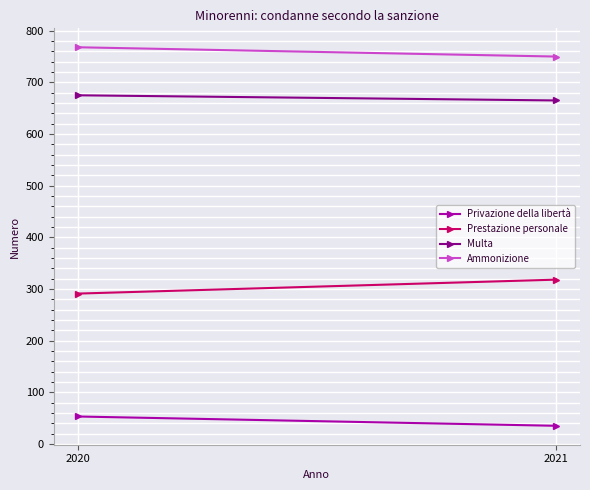

Which series has the widest spread of values?

Prestazione personale